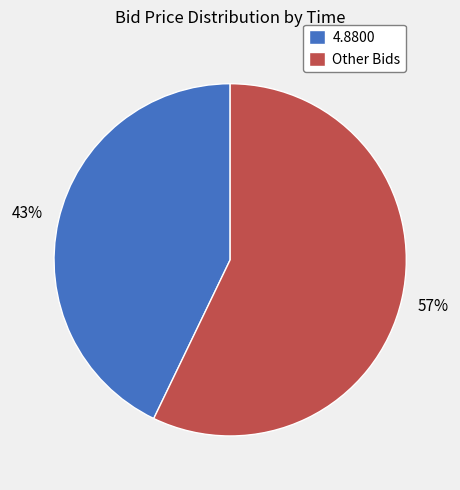

To the nearest percent, what percentage of the pie is 4.8800?

43%